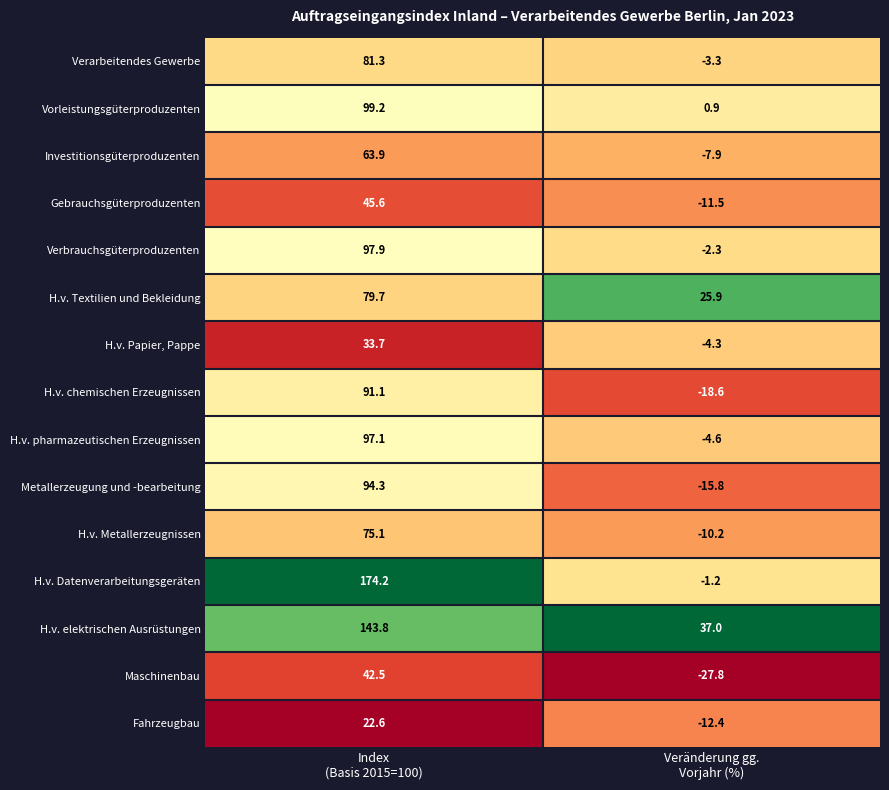

Which series has the largest total across all categories?

H.v. elektrischen Ausrüstungen